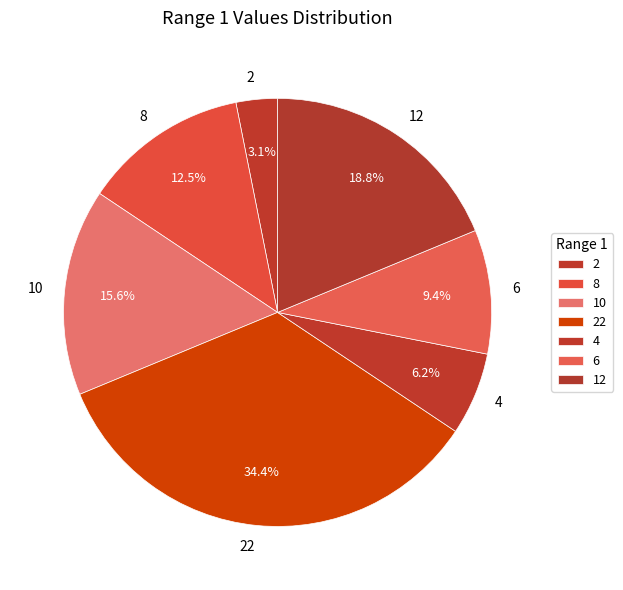

Between 8 and 6, which is larger?

8